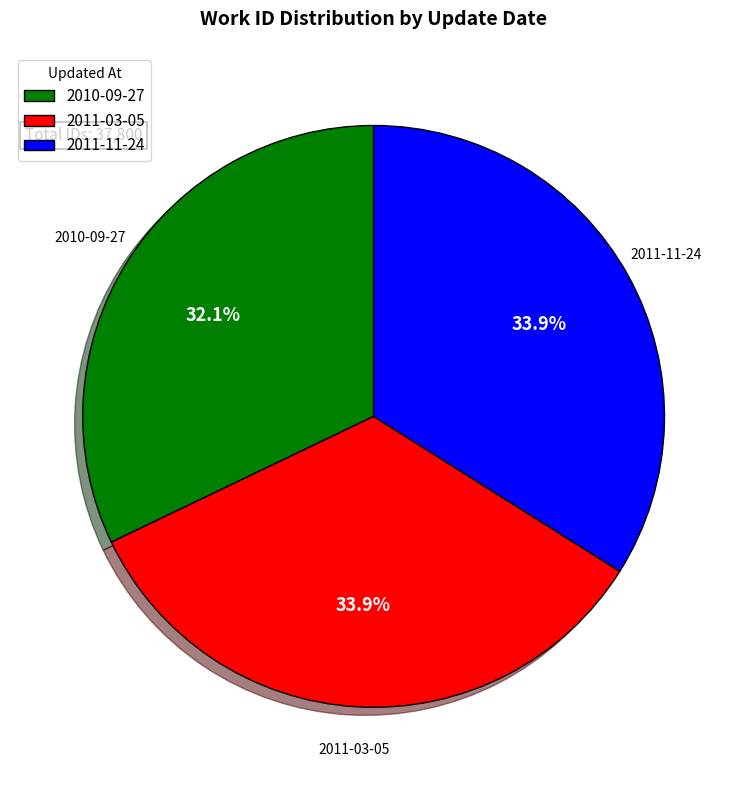

Which category has the smallest portion of the pie?

2010-09-27